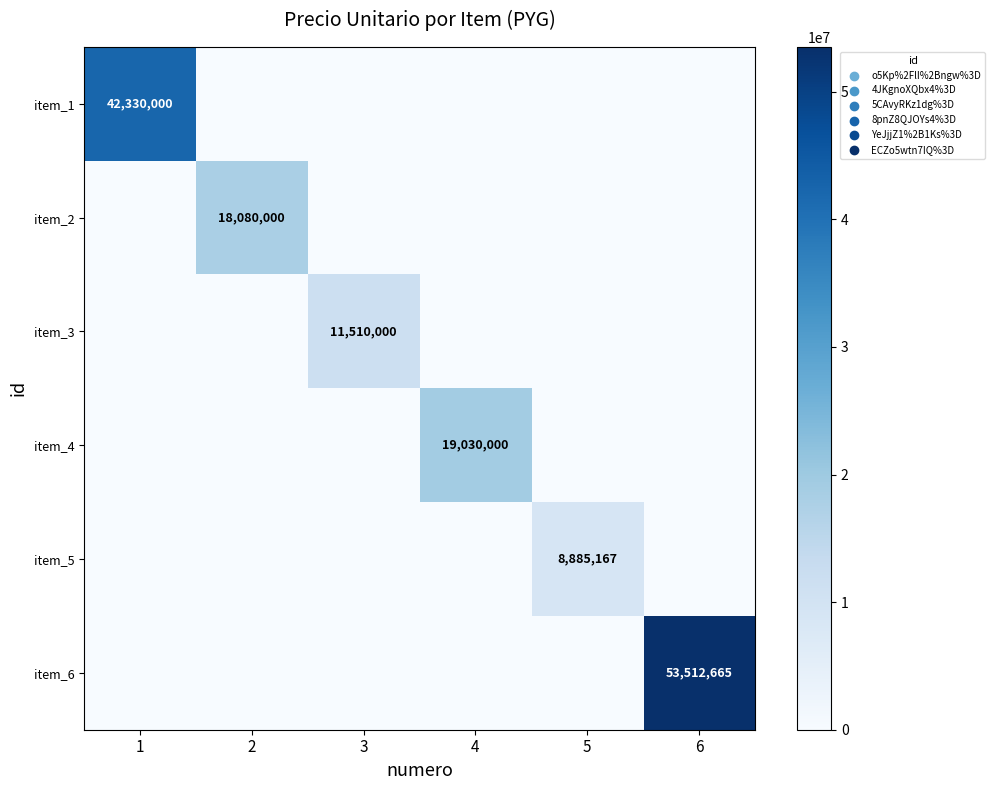

Is it true that item_6 equals 73971480 at 6?

False